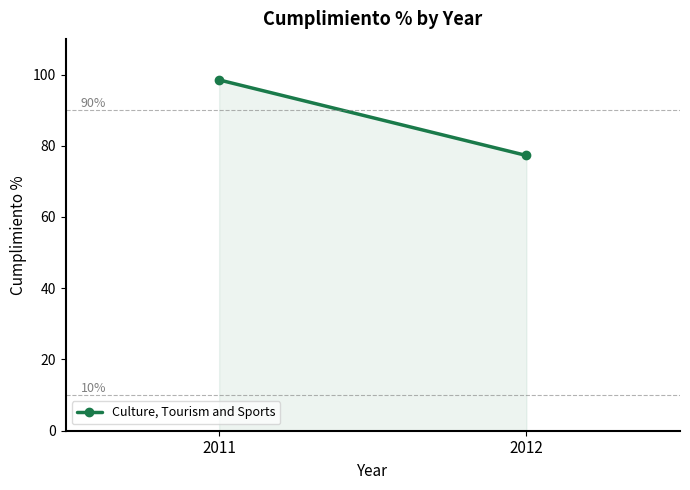

True or false: the data shows 119.4 at 2012.

False